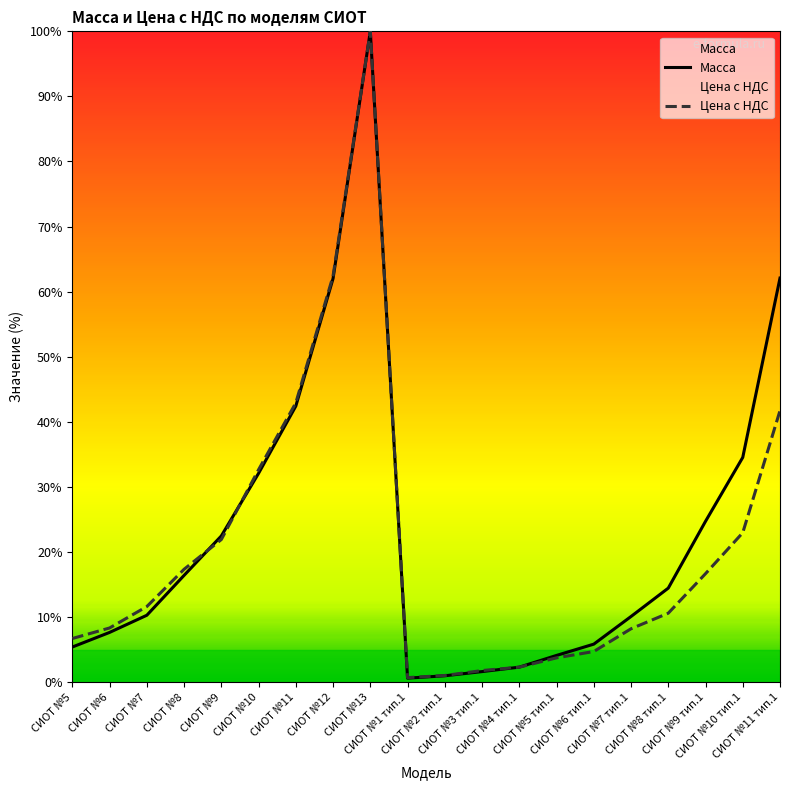

Count the number of categories in the chart.

20